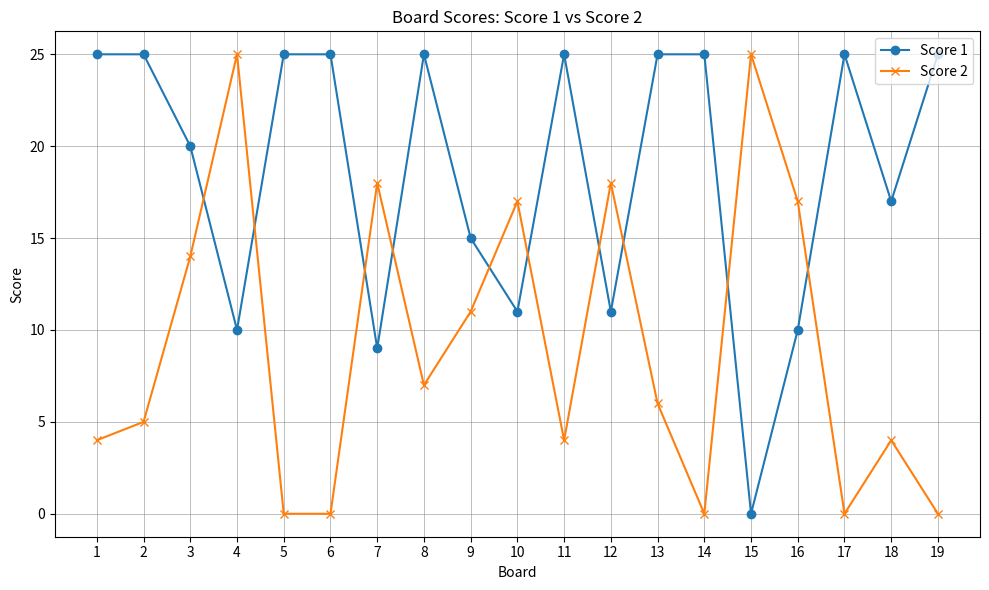

The Score 1 series shows 44 at 1. True or false?

False